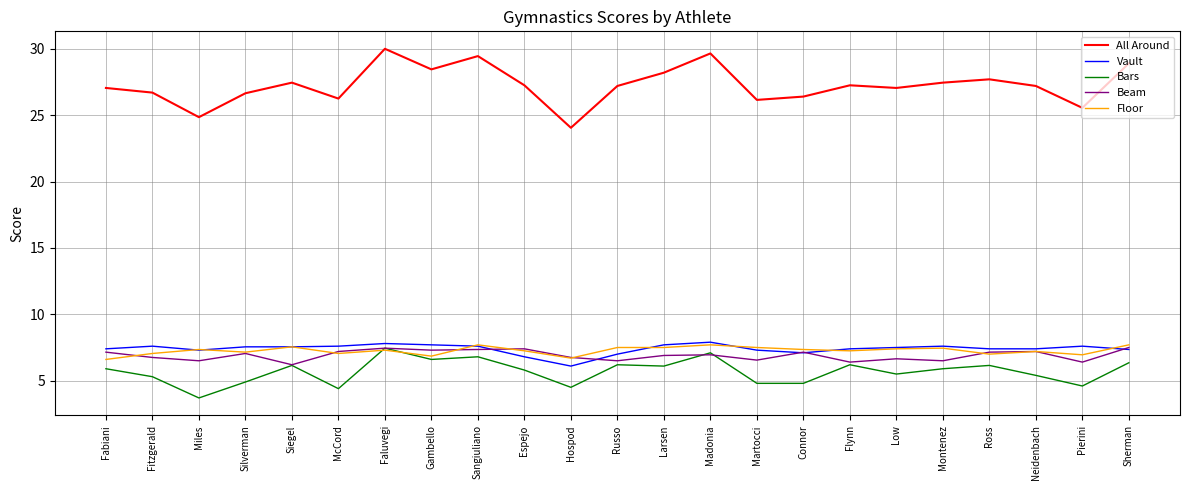

How many lines are shown in the chart?

5